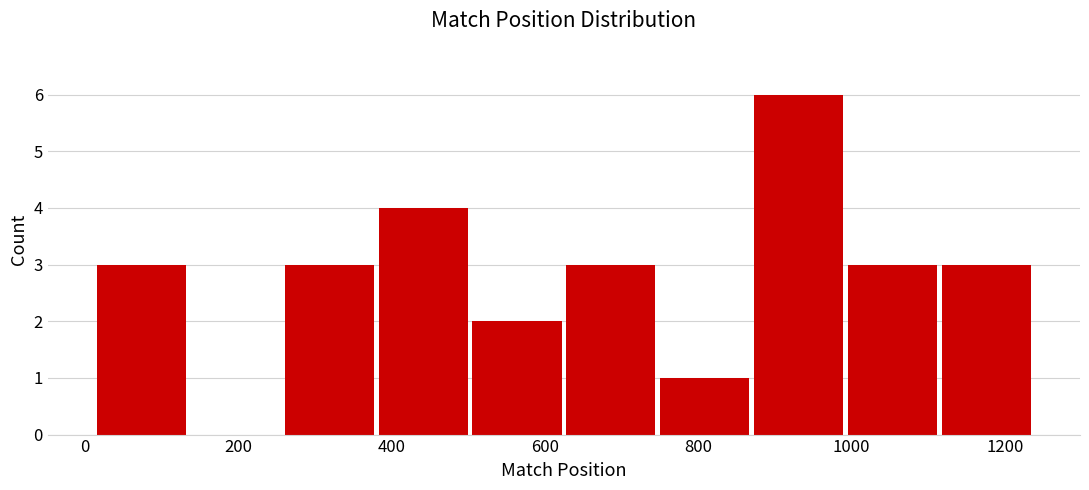

Over which range of the x-axis is the bar tallest?

860 to 1000